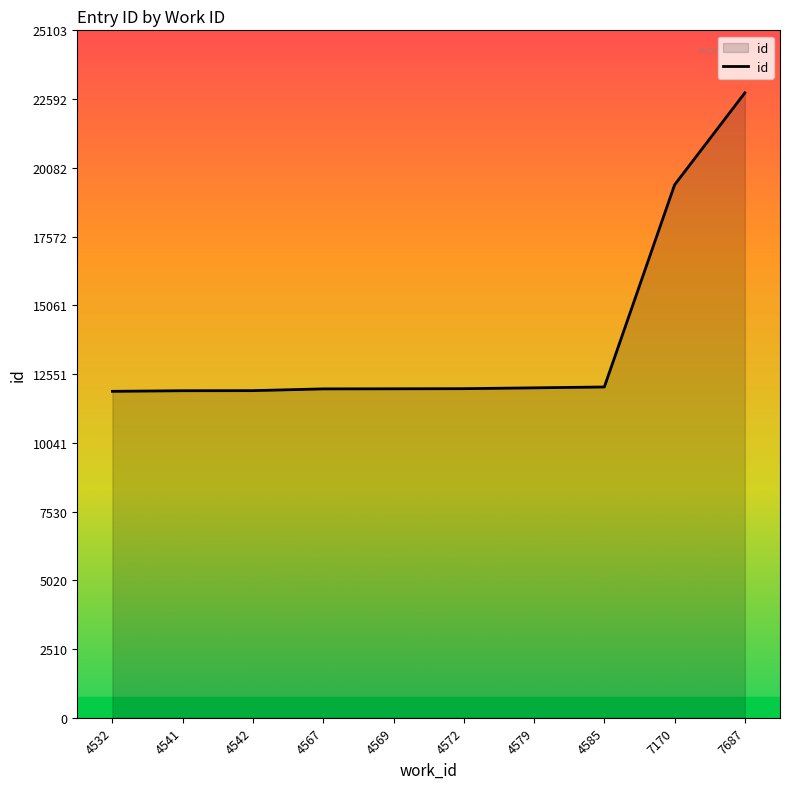

How many lines are shown in the chart?

1